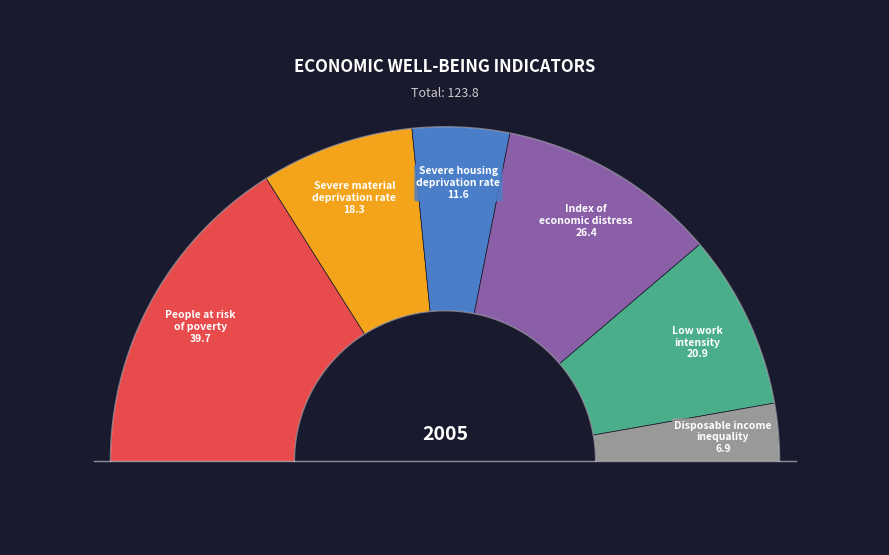

Rank the categories by value from lowest to highest.

Disposable income
inequality, Severe housing
deprivation rate, Severe material
deprivation rate, Low work
intensity, Index of
economic distress, People at risk
of poverty